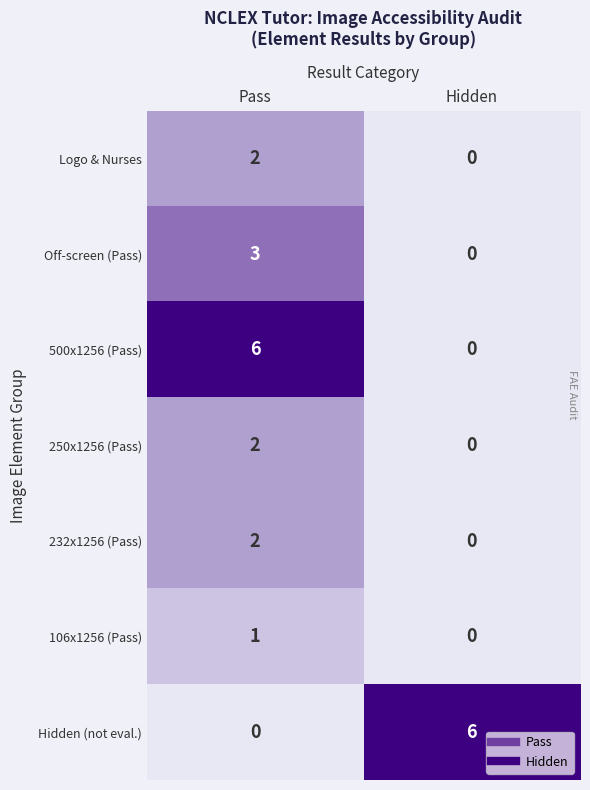

True or false: 232x1256 (Pass) has a value of 1 at Pass.

False